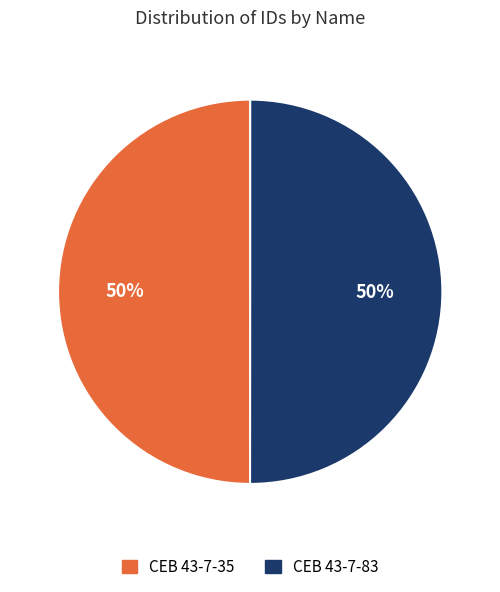

Is the sum of CEB 43-7-83 and CEB 43-7-35 greater than half?

Yes